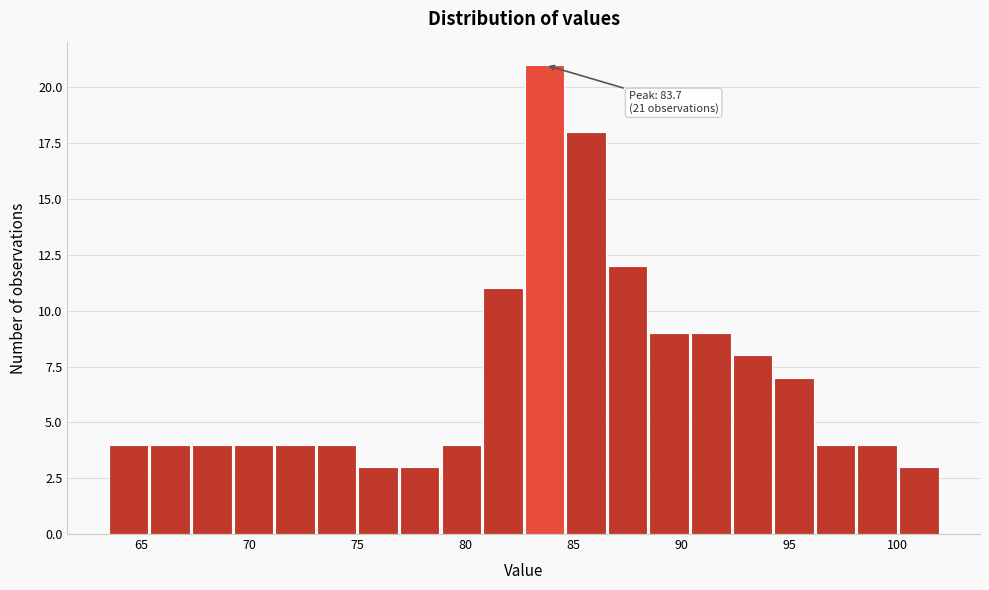

Around what value on the x-axis is the tallest bar? Give the approximate position of its centre, as read against the axis.

83.5